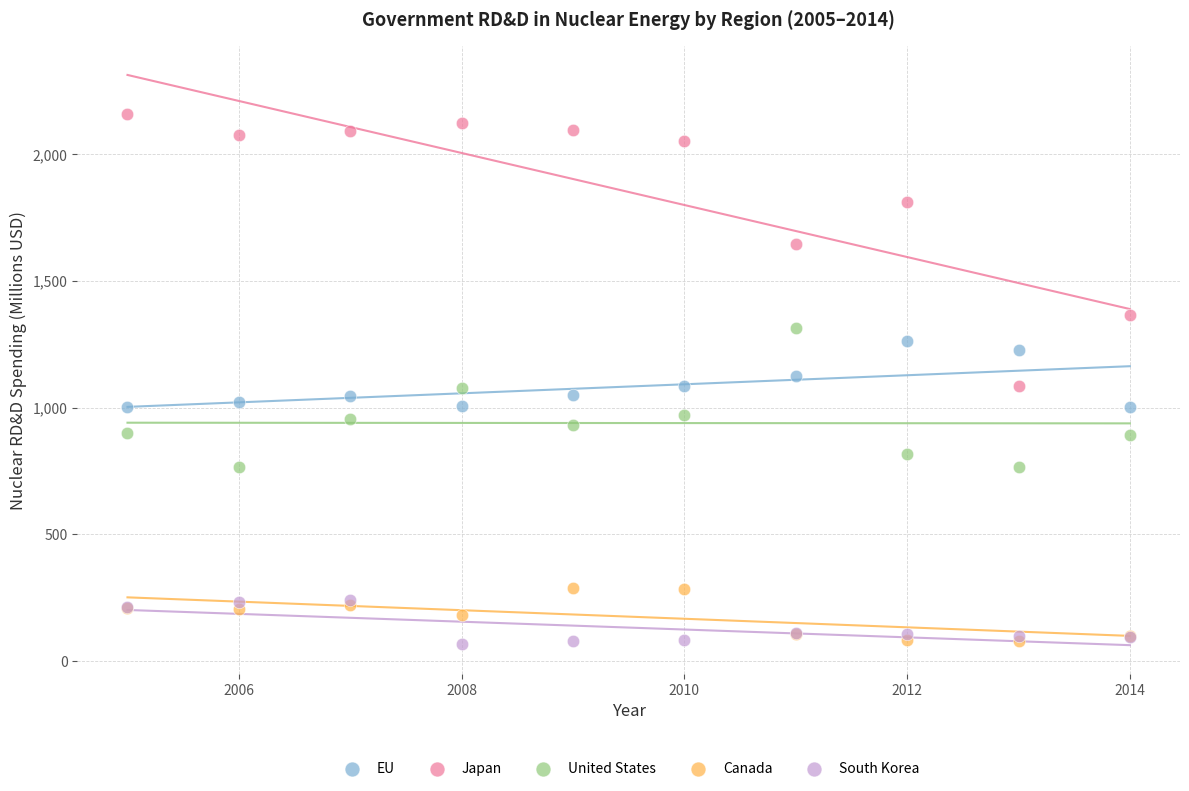

What are all the series names shown in the legend?

EU, Japan, United States, Canada, South Korea